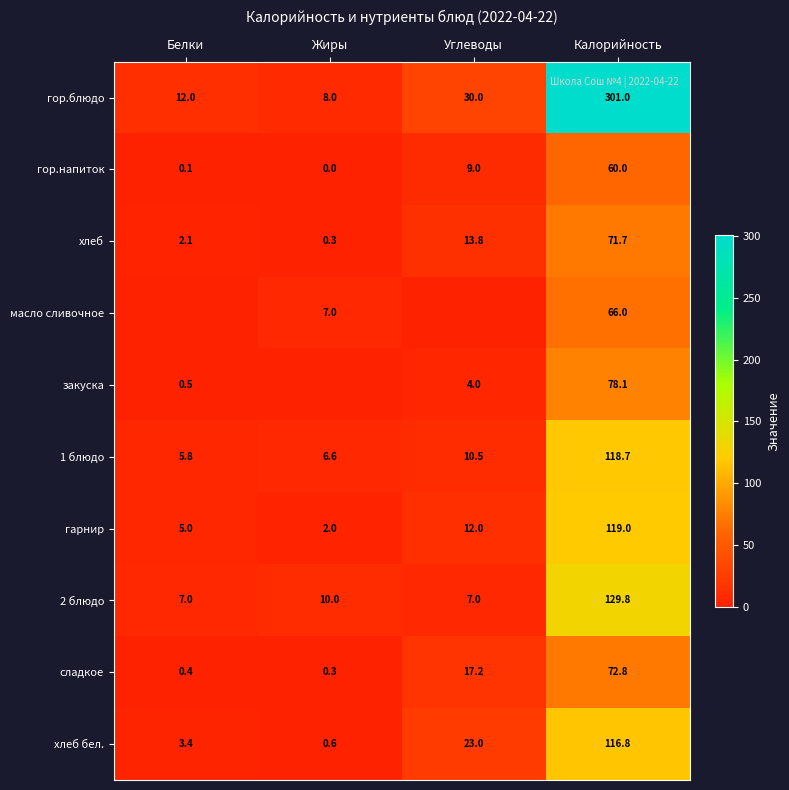

Where is сладкое nearest to the value 36?

Углеводы